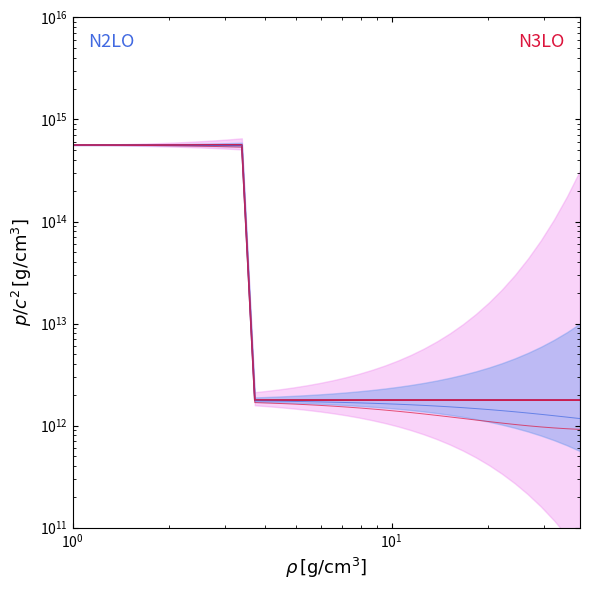

At how many categories does at least one series exceed 515514464674496?

14